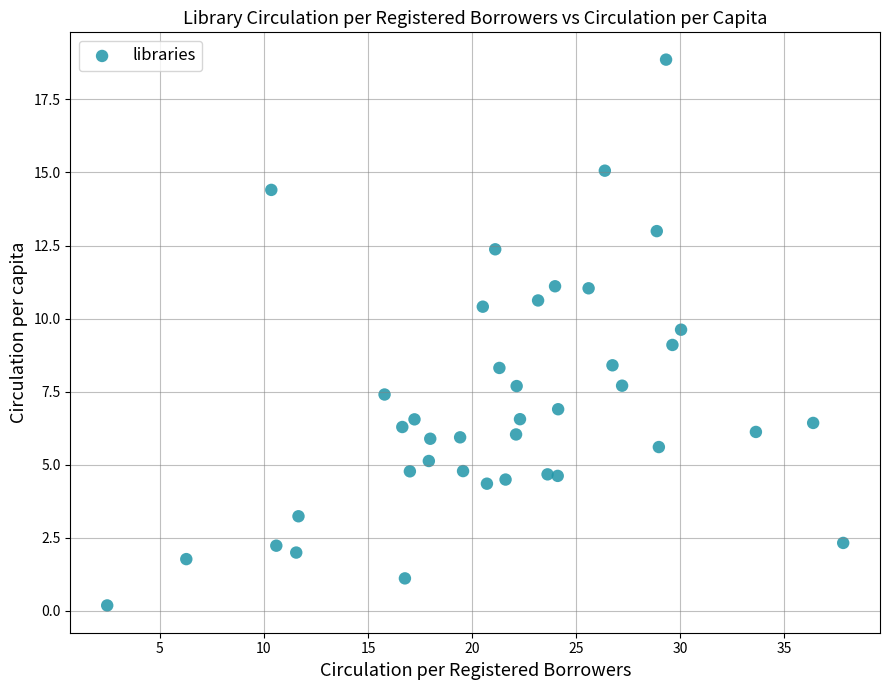

What is the range of X values (max minus min)?

35.4